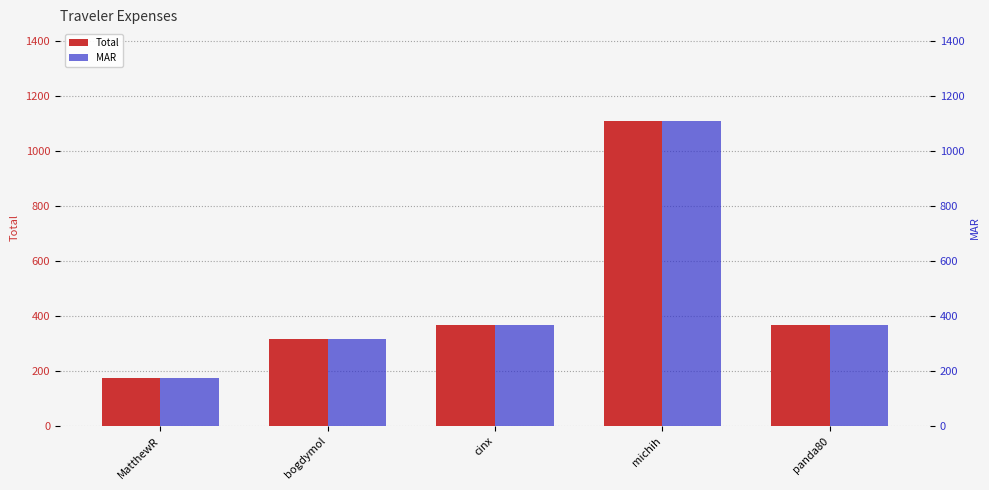

Which series has the largest total across all categories?

Total